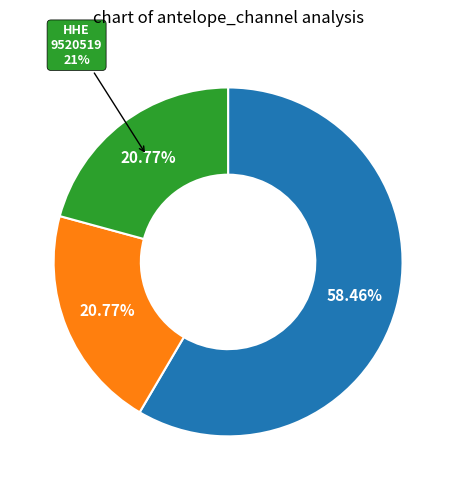

Which category has the biggest portion of the pie?

HHN